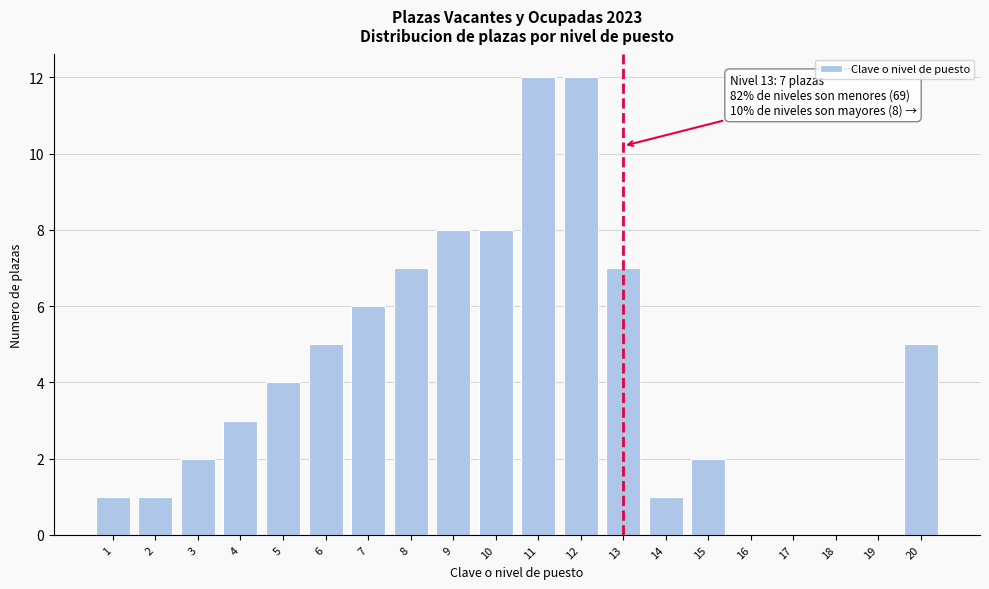

Reading right to left, what are all the values shown in this chart?

20=5	19=0	18=0	17=0	16=0	15=2	14=1	13=7	12=12	11=12	10=8	9=8	8=7	7=6	6=5	5=4	4=3	3=2	2=1	1=1